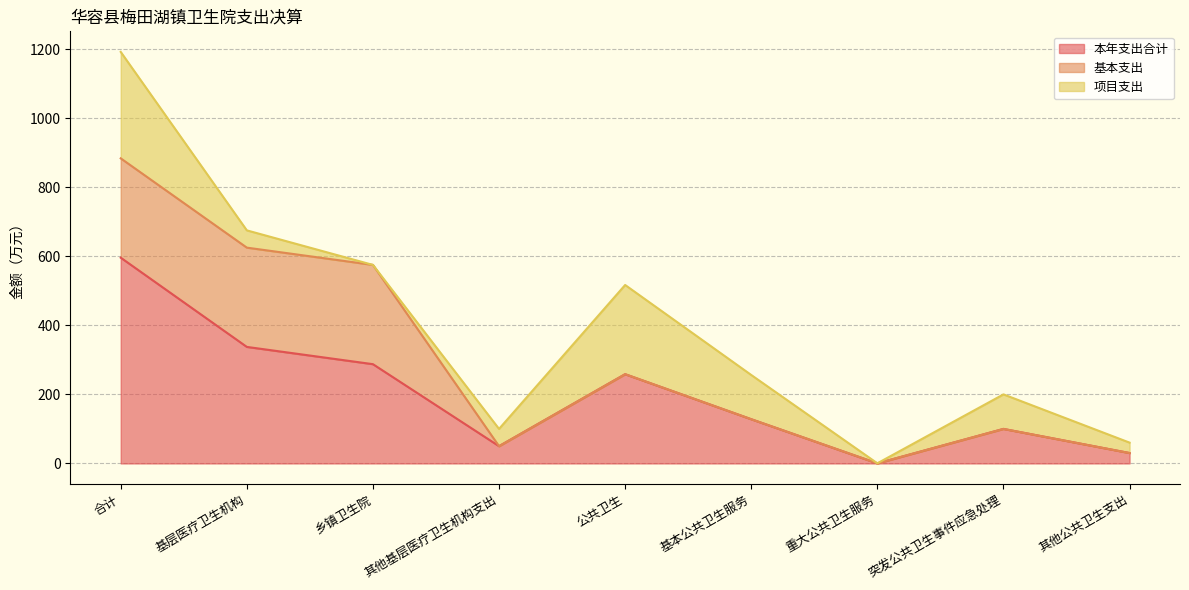

List the series in order of their peak value, highest first.

本年支出合计, 项目支出, 基本支出